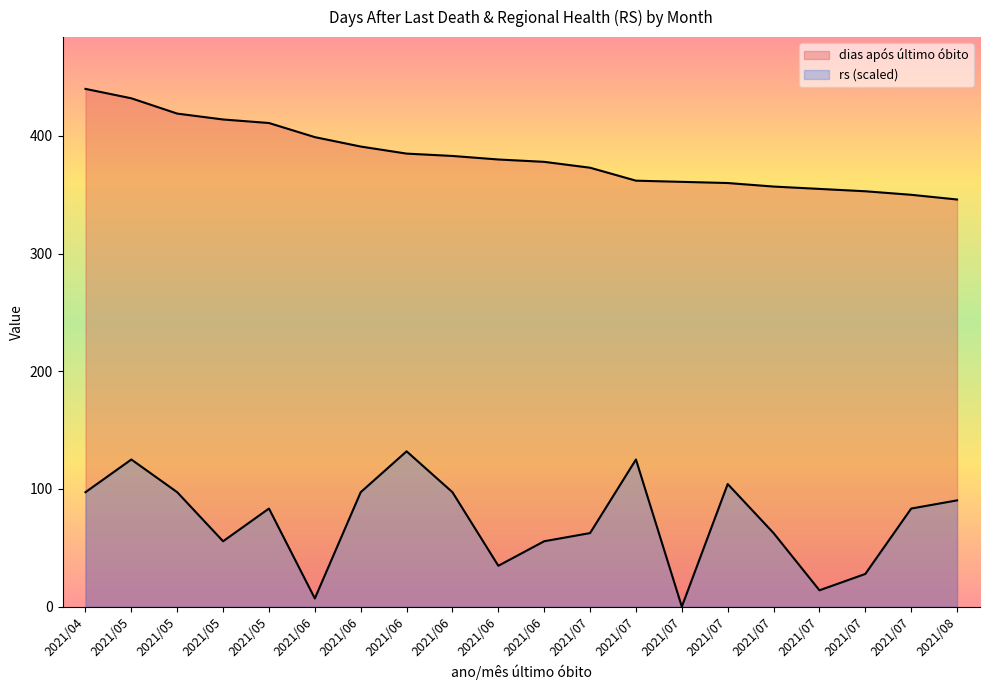

Does the chart display data point markers on the line(s)?

No